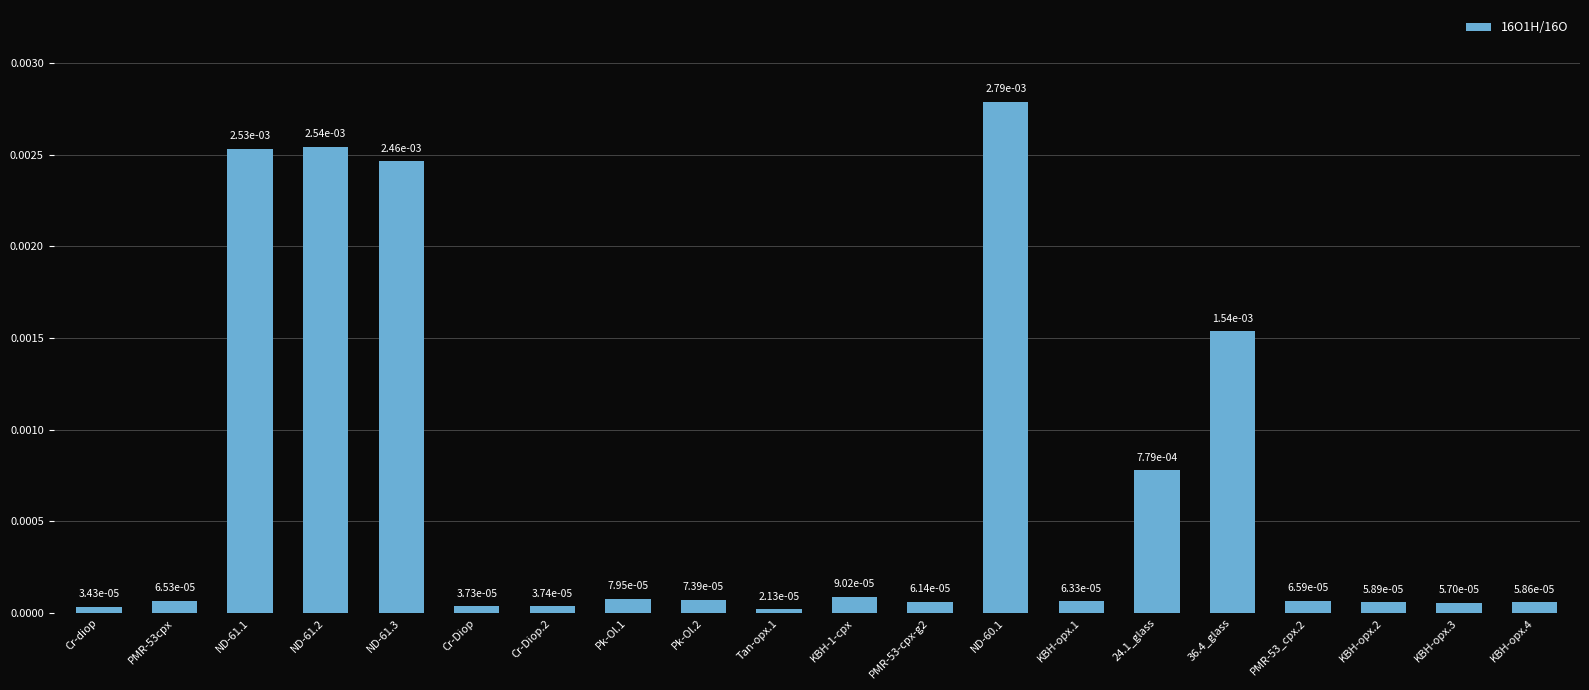

Does the chart contain any negative values?

No